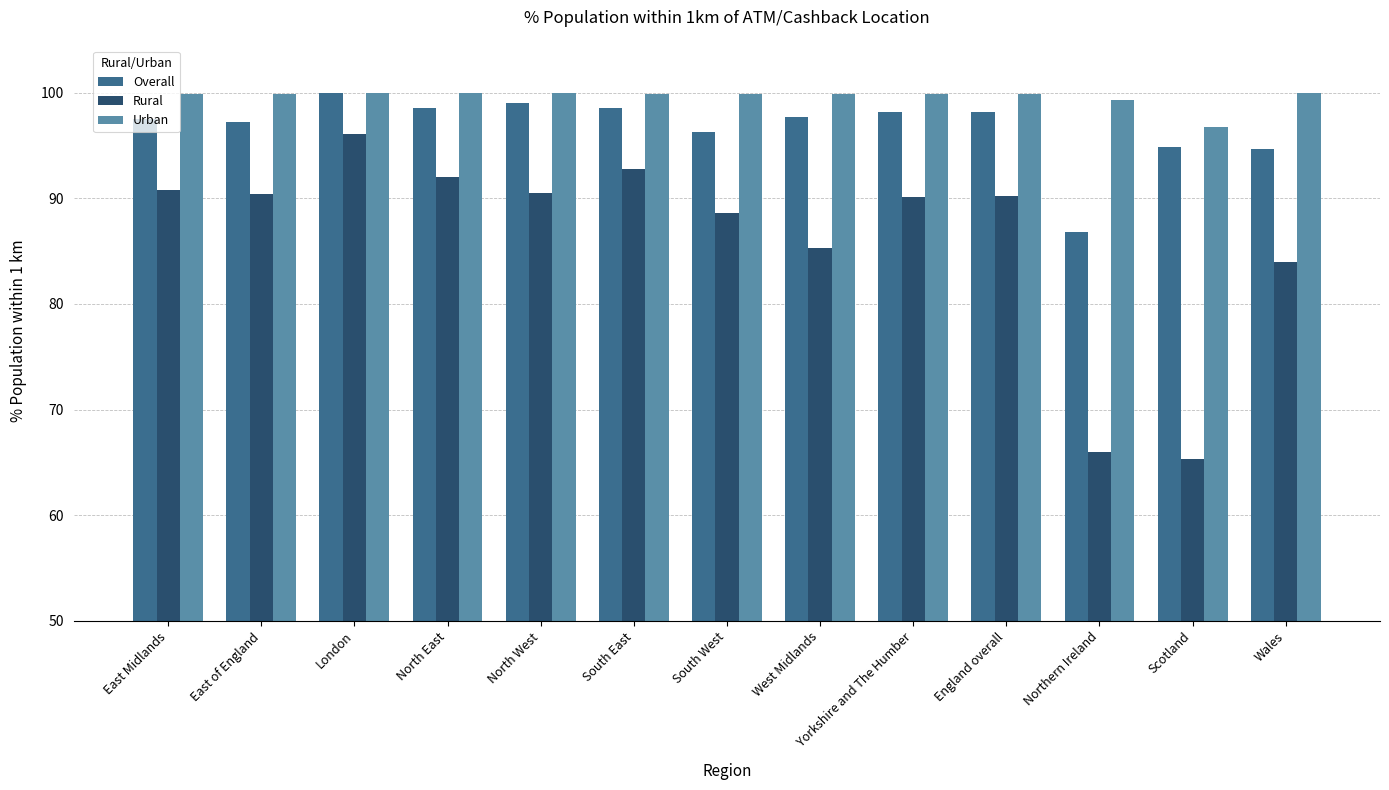

The Urban series shows 99.9 at England overall. True or false?

True